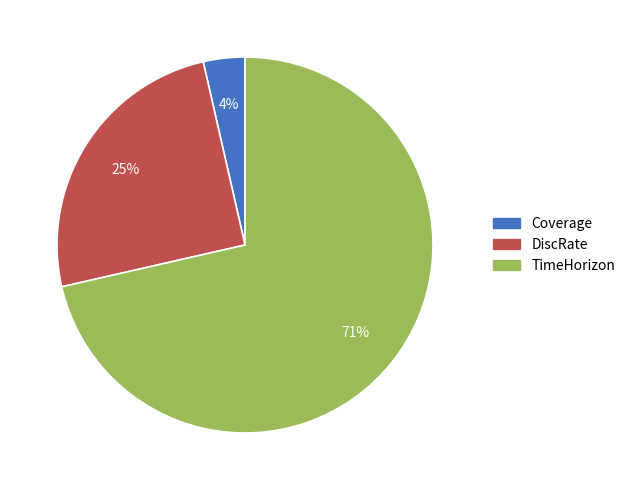

Rank the categories by value from lowest to highest.

Coverage, DiscRate, TimeHorizon